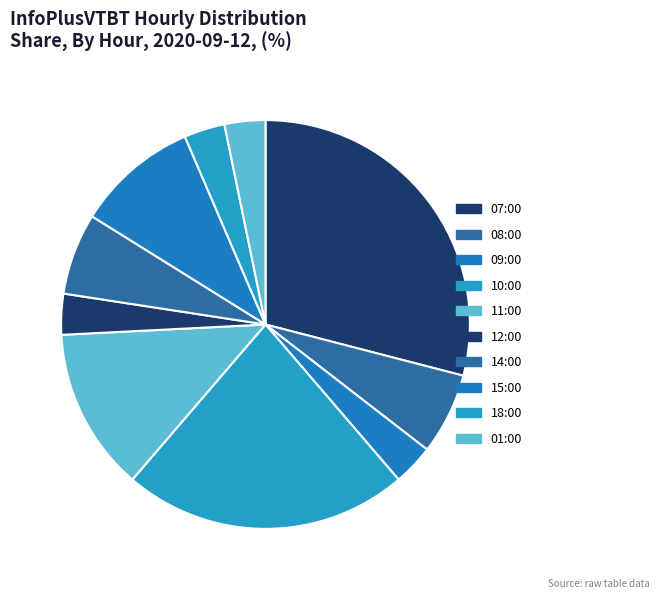

Approximately how many times larger is the value at 11:00 compared to 08:00?

2.0